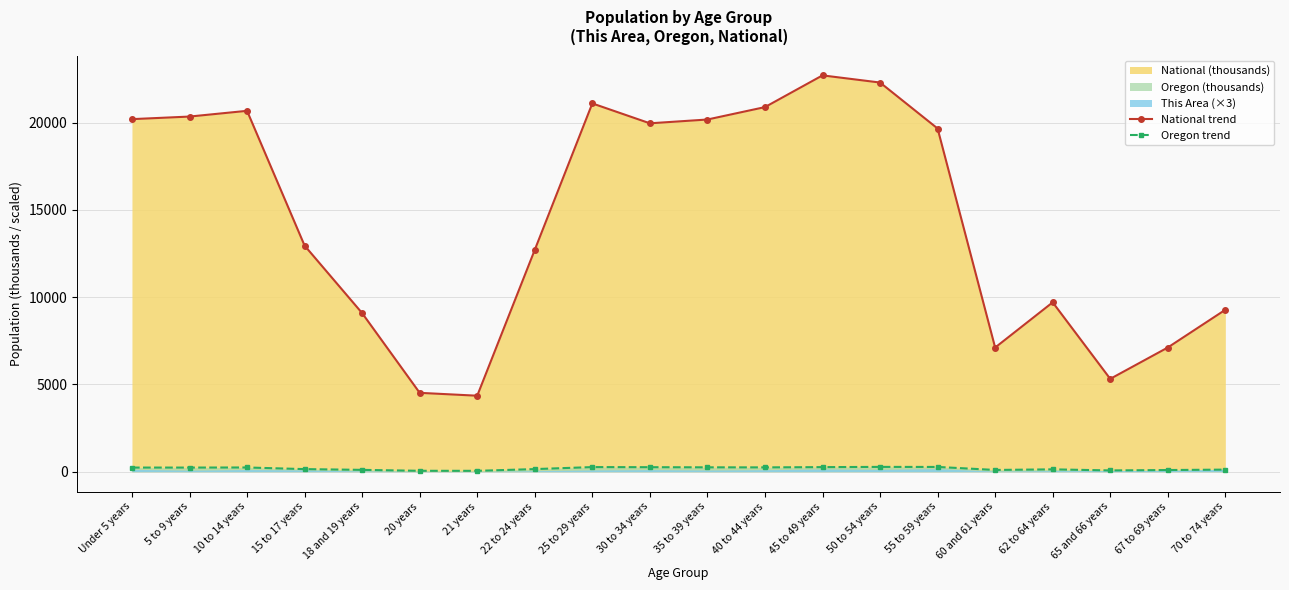

What is the label of the 4th point from the right?

62 to 64 years